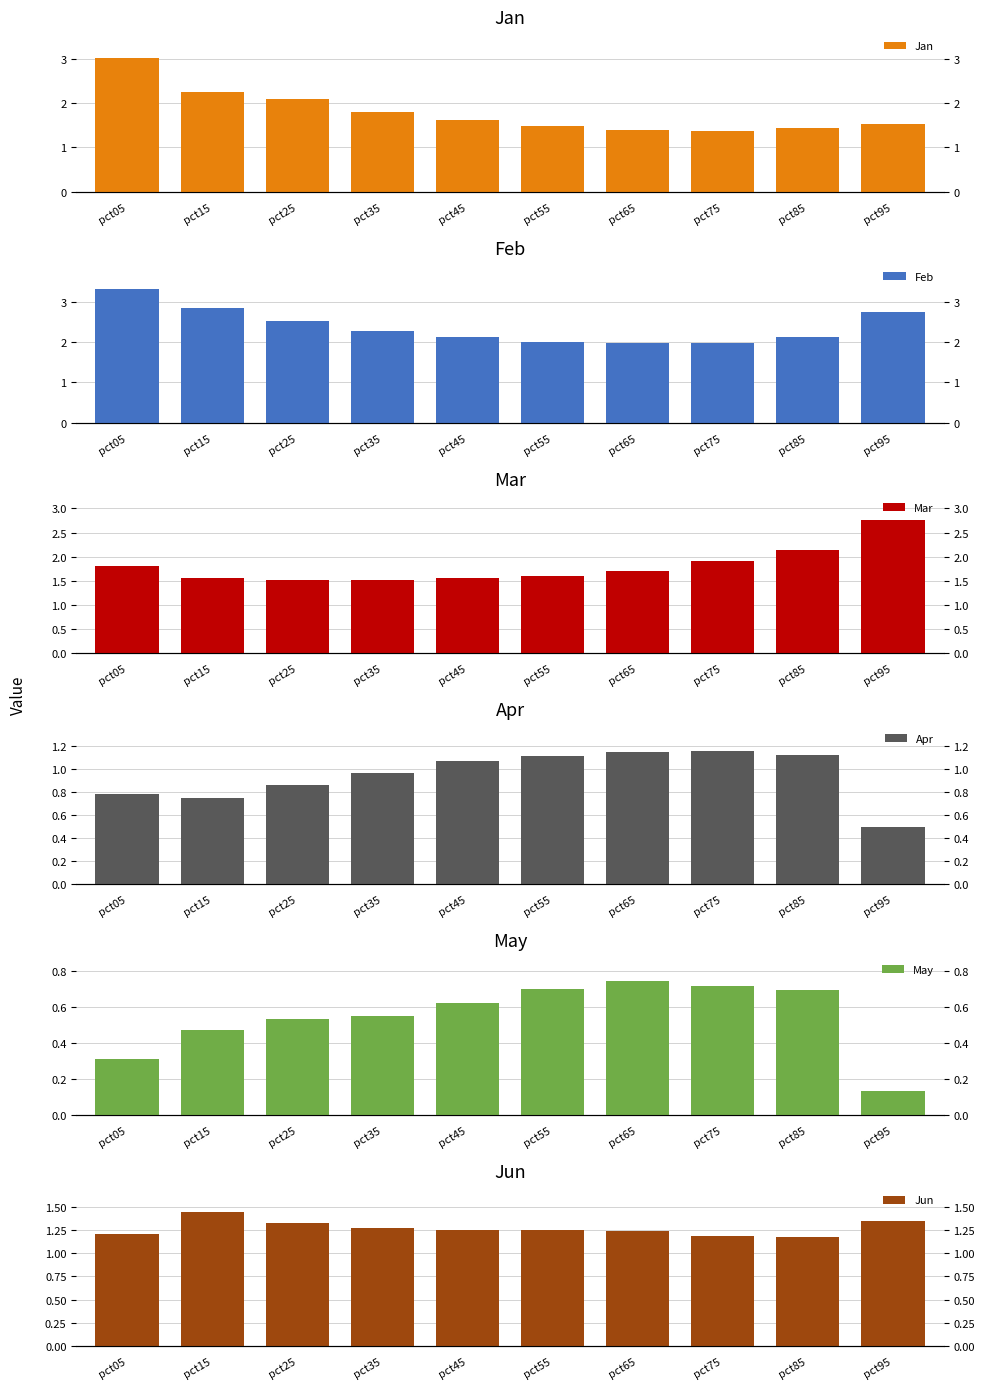

What is the difference between the second highest and minimum values in the Mar series?

0.6